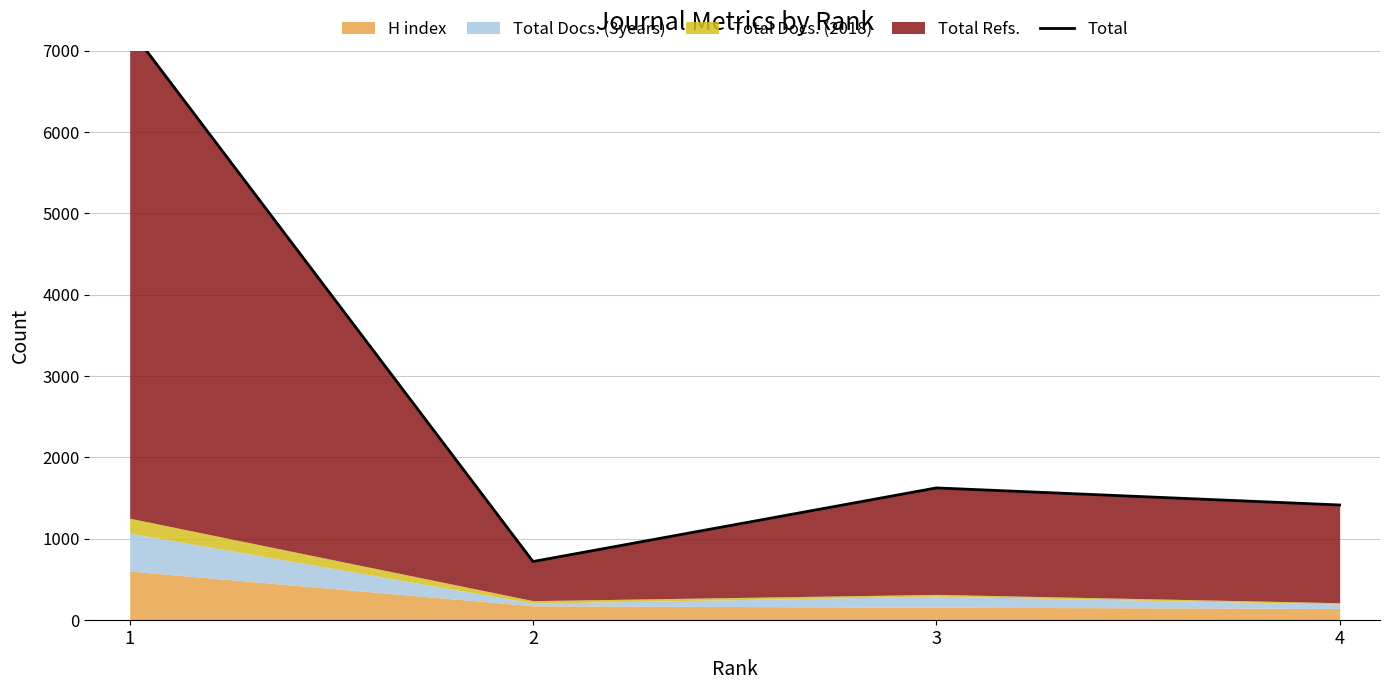

Where is the data nearest to the value 3997?

3